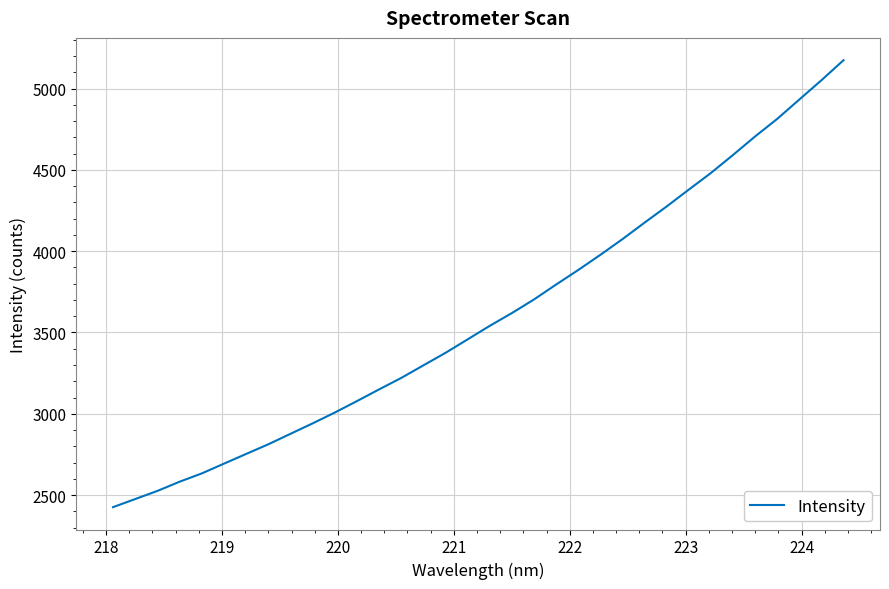

What is the difference between the second highest and second lowest values?

2575.9